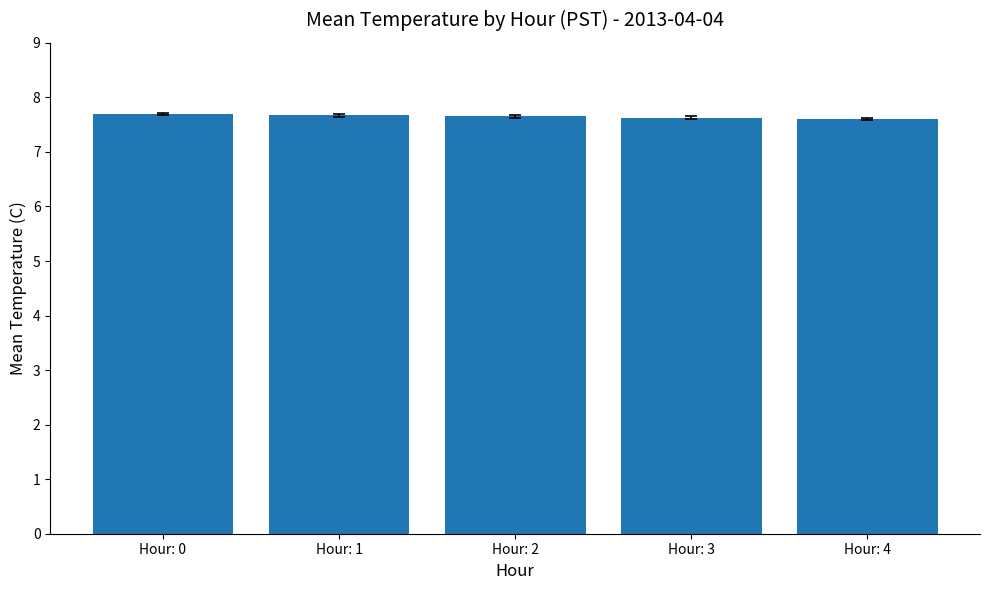

Approximately how many times larger is the value at Hour: 4 compared to Hour: 0?

1.0